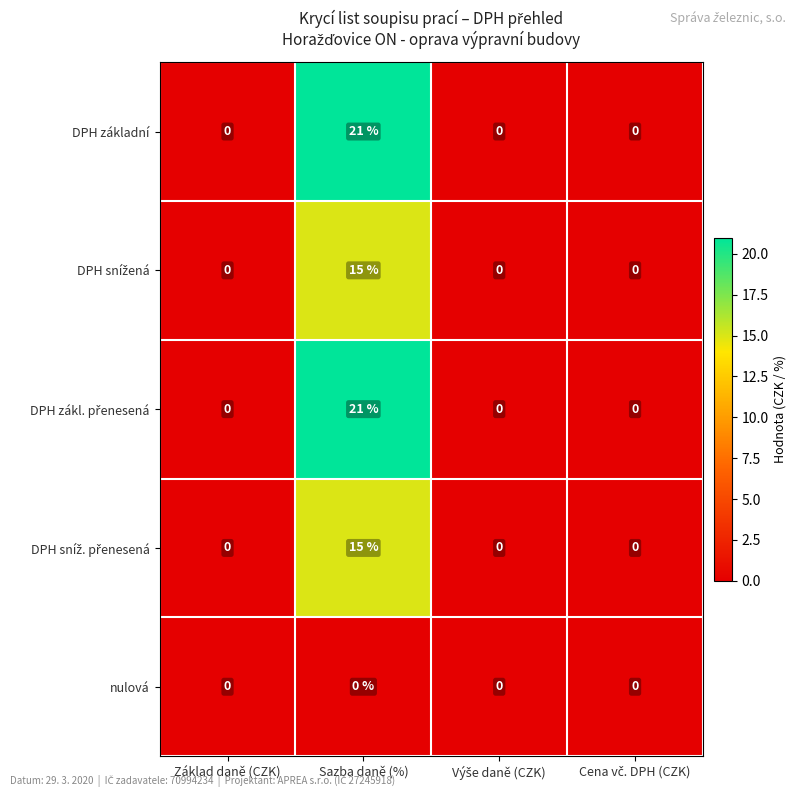

What is the greatest value displayed?

21